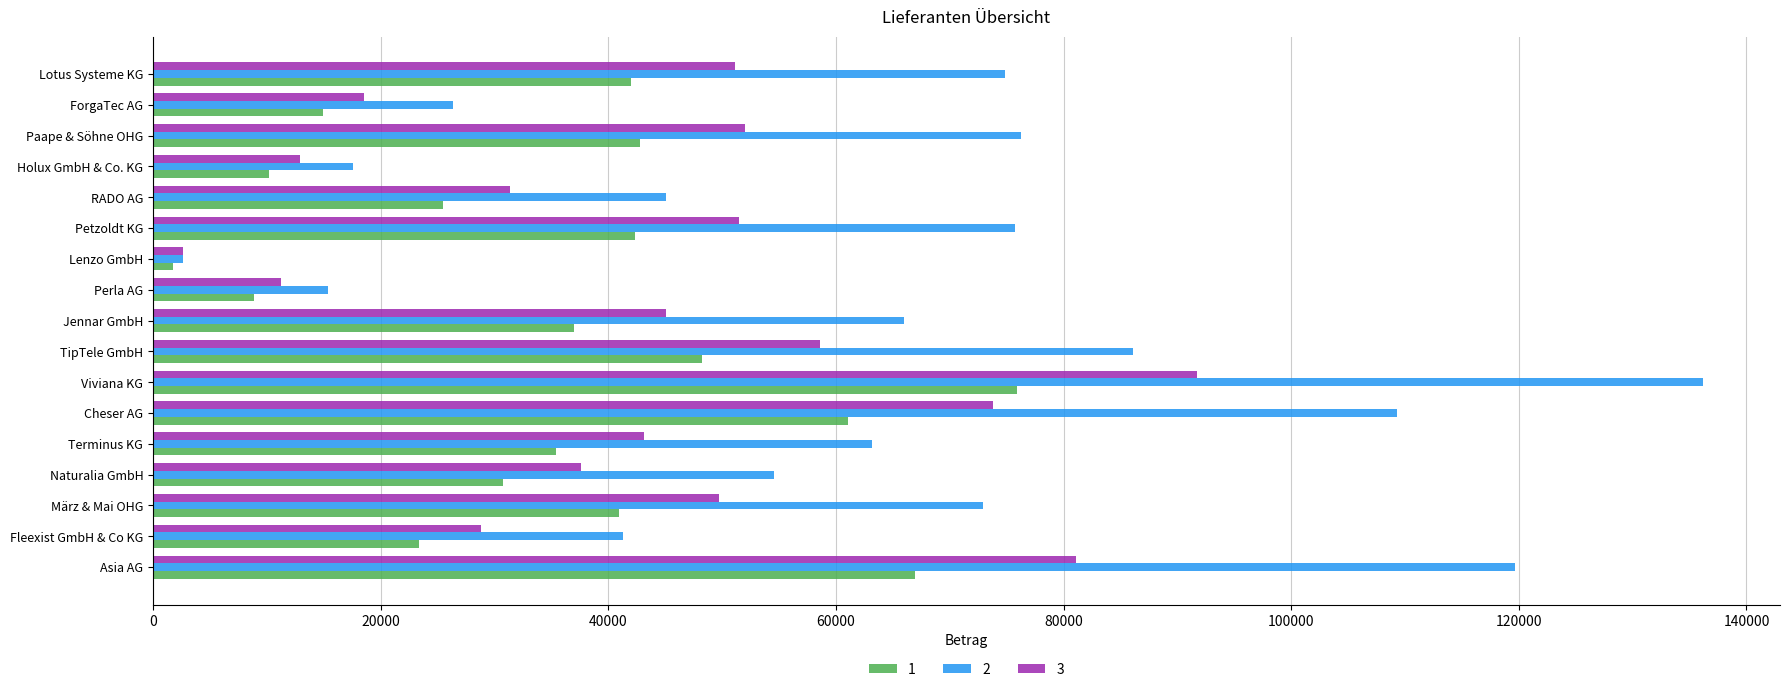

What is the difference between the 1 values at TipTele GmbH and Perla AG?

39394